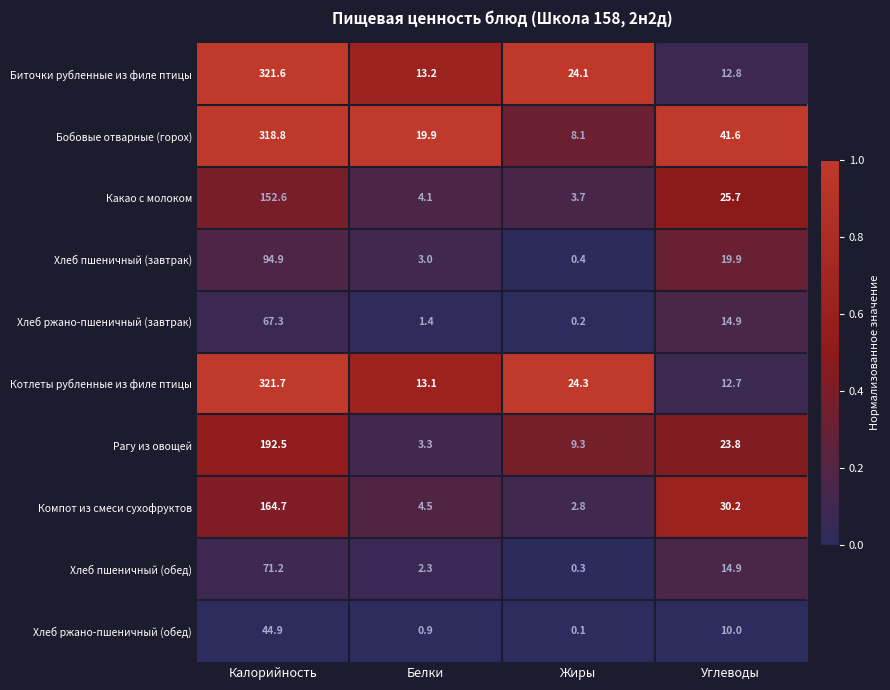

True or false: Рагу из овощей has a value of 5.7 at Белки.

False